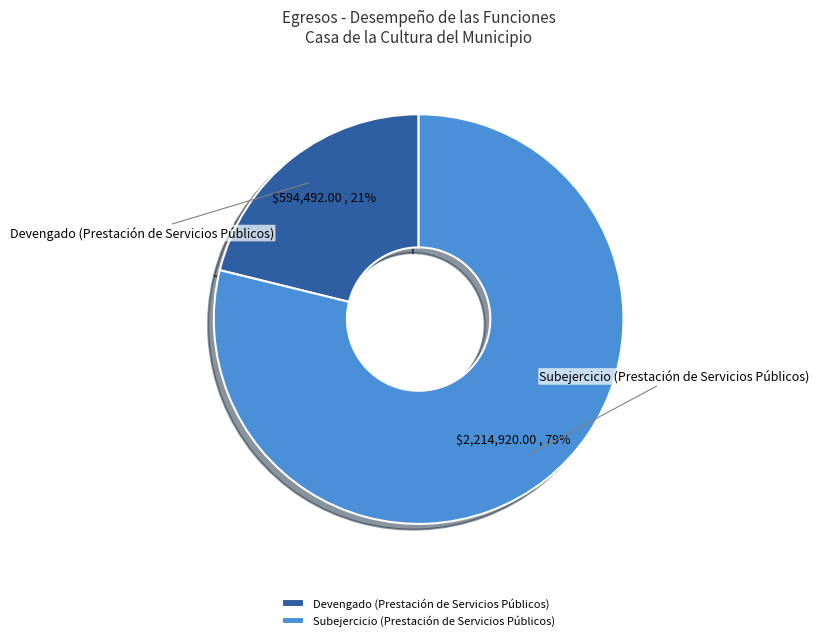

Which category has the biggest portion of the pie?

Subejercicio (Prestación de Servicios Públicos)